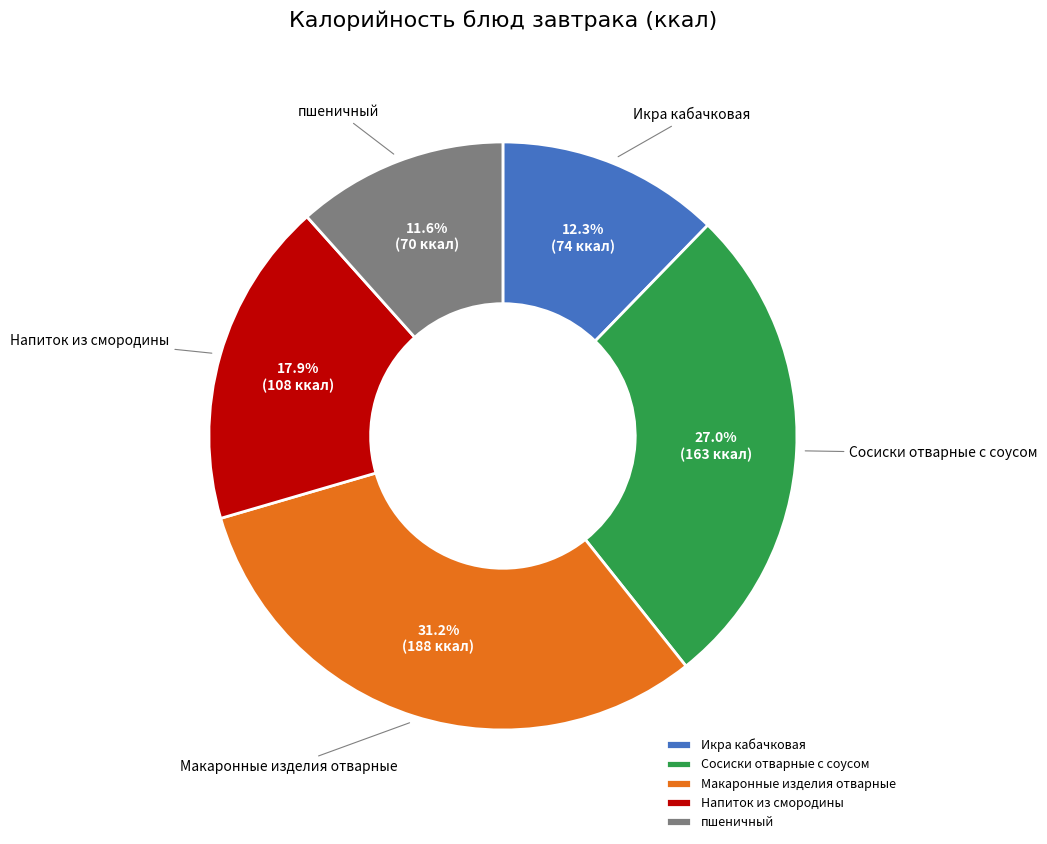

Rank the categories by value from highest to lowest.

Макаронные изделия отварные, Сосиски отварные с соусом, Напиток из смородины, Икра кабачковая, пшеничный